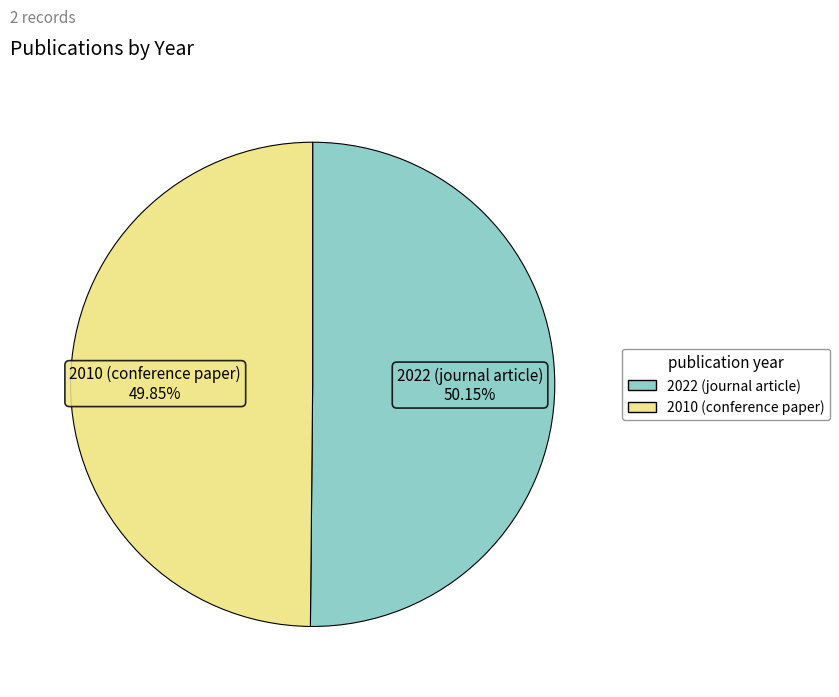

Does any single category account for the majority?

Yes